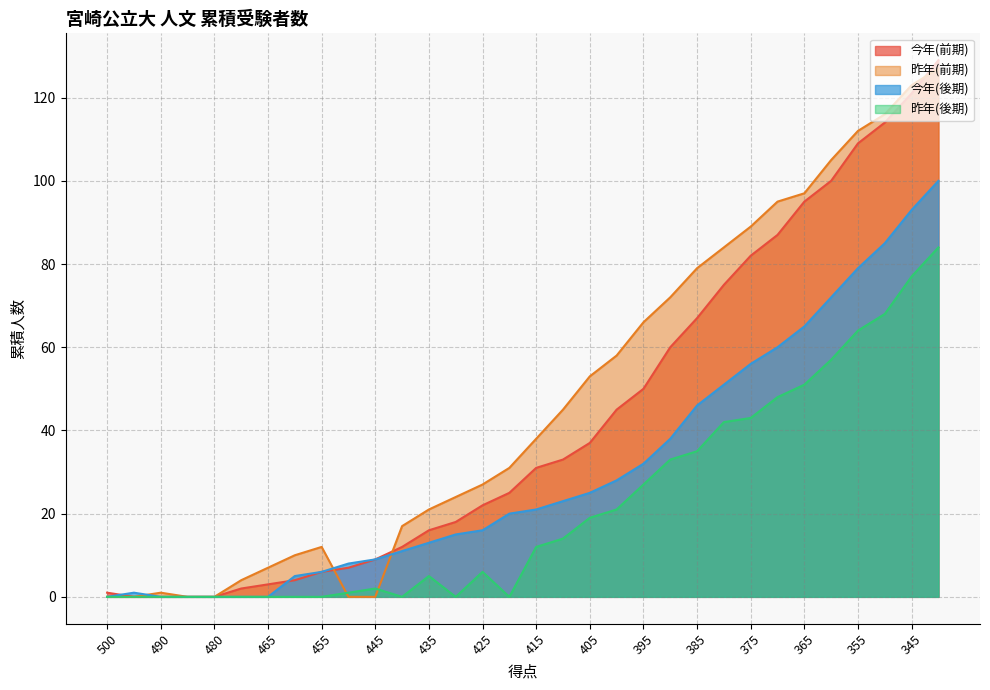

What is the difference between the highest and lowest values at 405?

34